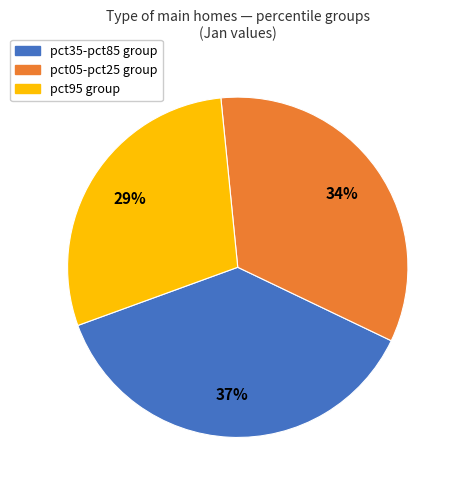

To the nearest percent, what is the average slice percentage?

33%